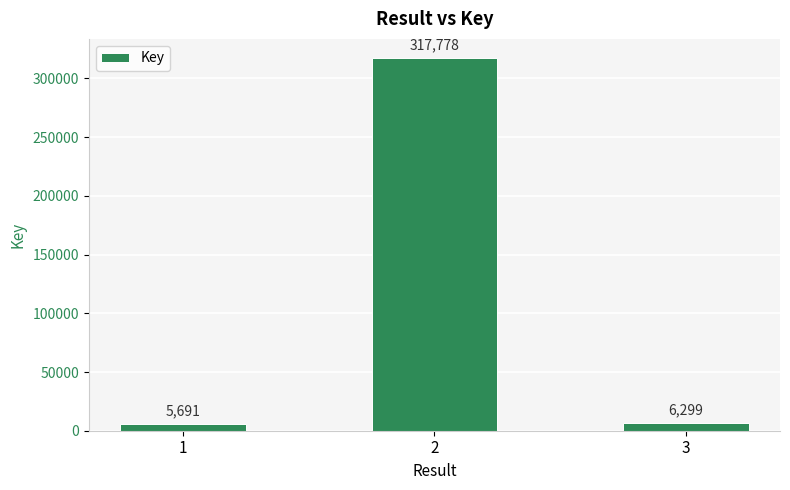

Which category has the lowest value across all series?

1